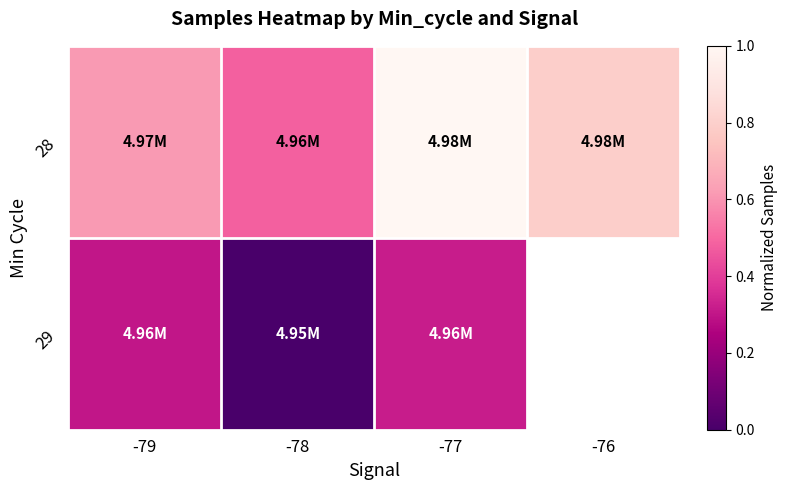

The 29 series shows 0.3 at -77. True or false?

True